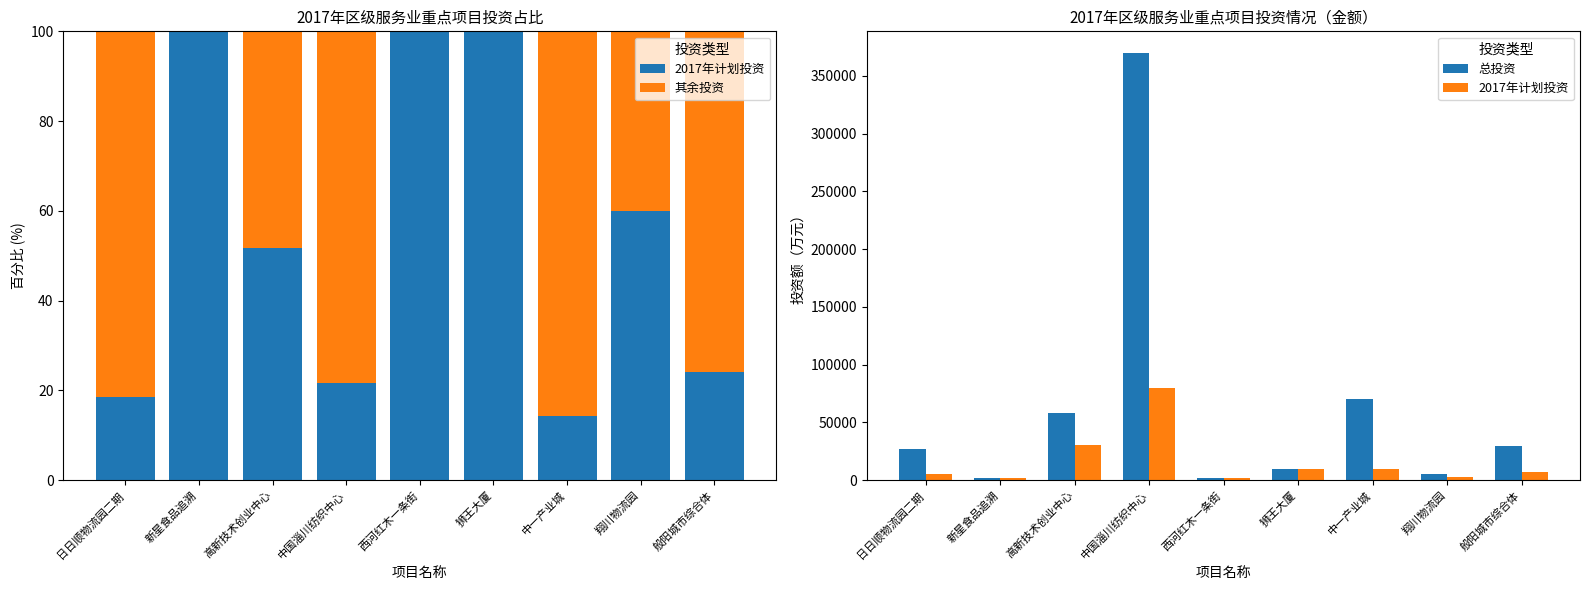

Where is 总投资 nearest to the value 186000?

中一产业城